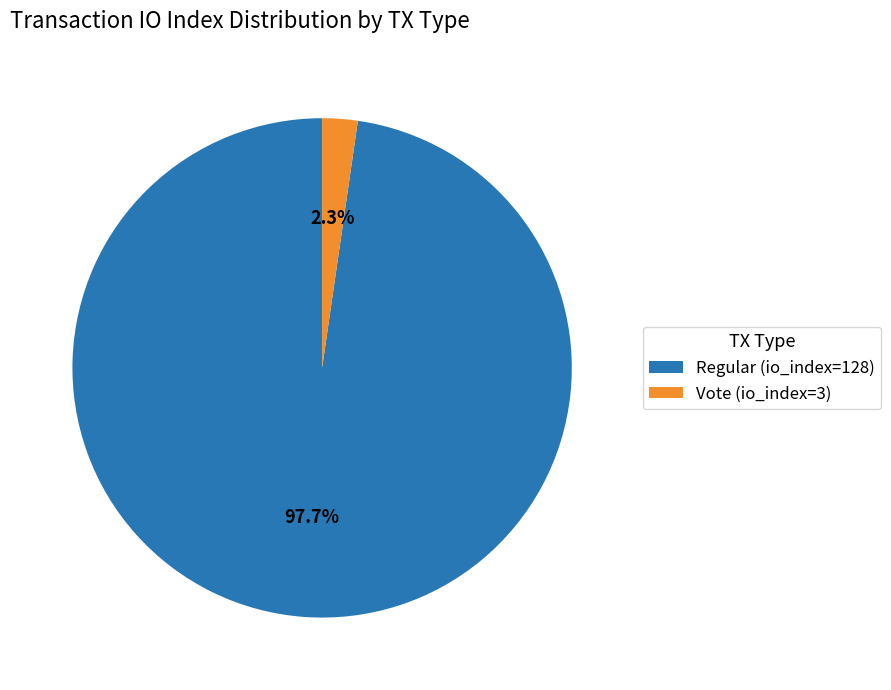

Which category accounts for the majority?

Regular (io_index=128)